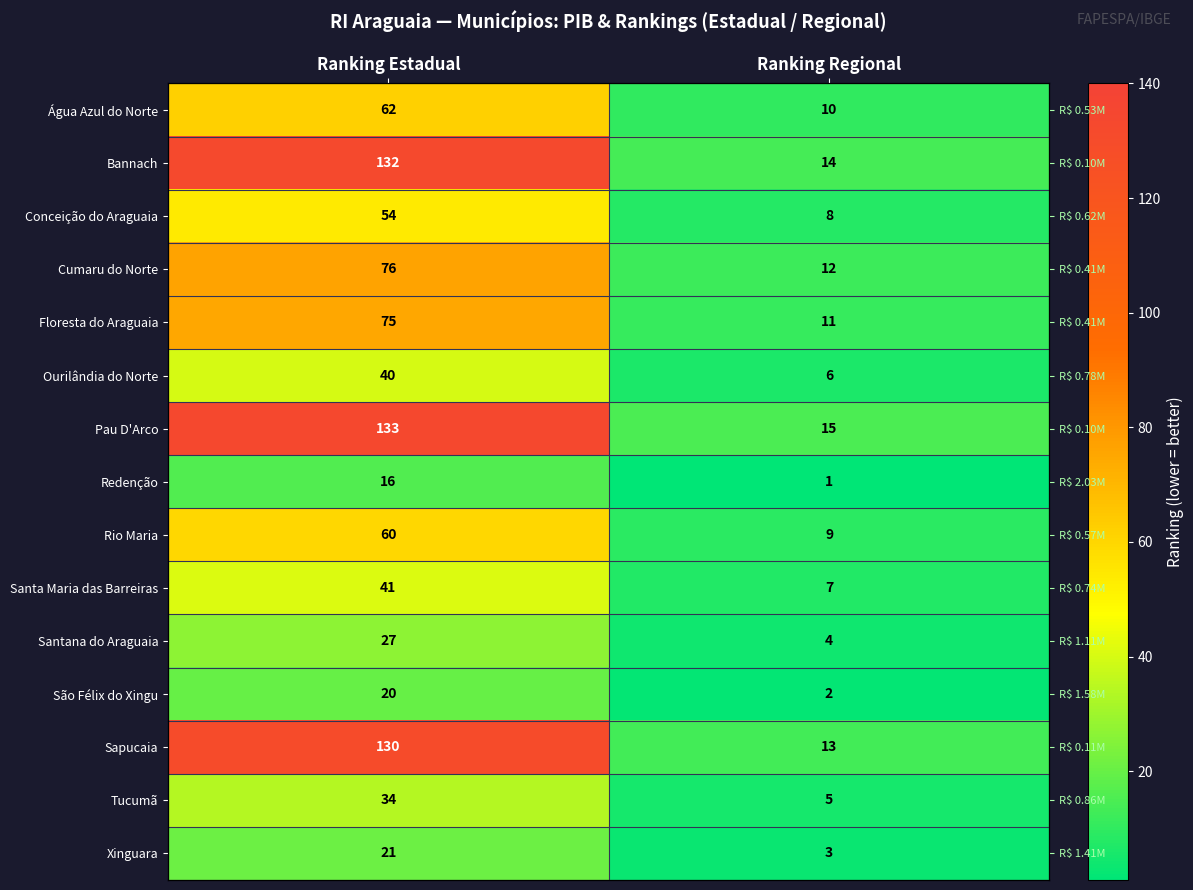

At how many categories does at least one series exceed 92?

1